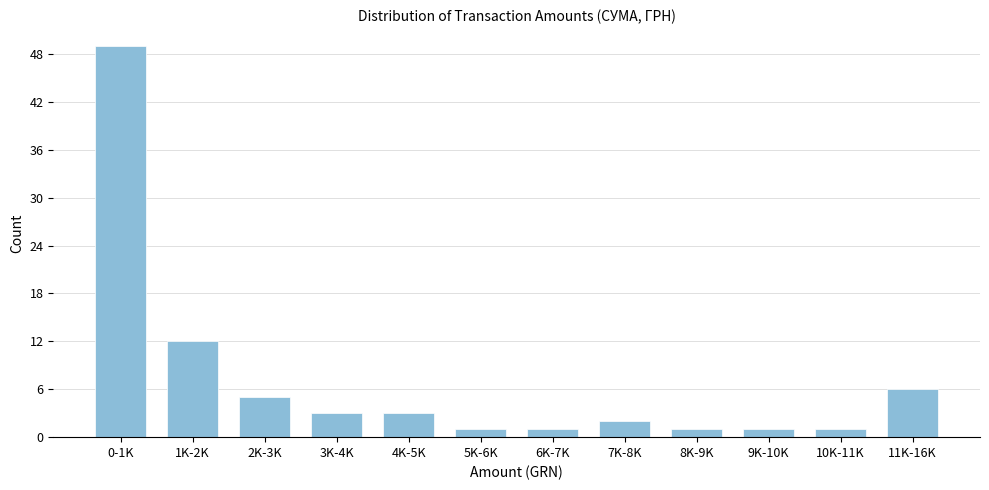

Reading left to right, extract all data points from this chart.

0-1K=49	1K-2K=12	2K-3K=5	3K-4K=3	4K-5K=3	5K-6K=1	6K-7K=1	7K-8K=2	8K-9K=1	9K-10K=1	10K-11K=1	11K-16K=6